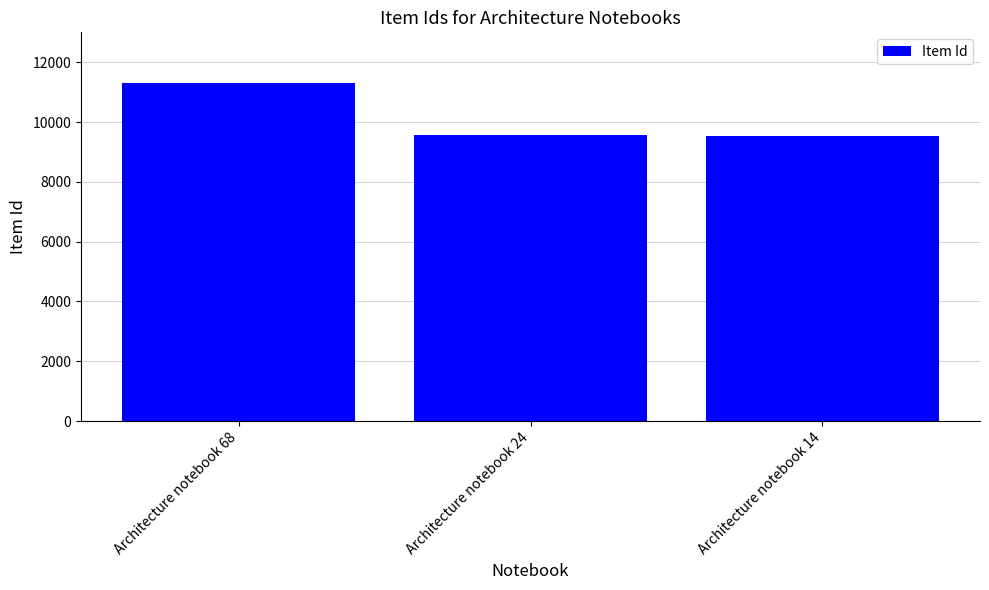

What is the change in value from Architecture notebook 68 to Architecture notebook 24?

-1721